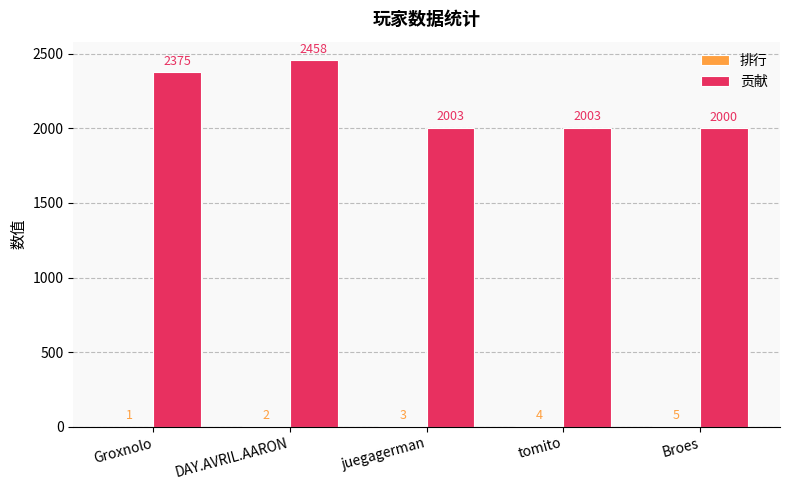

Between DAY.AVRIL.AARON and juegagerman, which series saw the biggest shift?

贡献